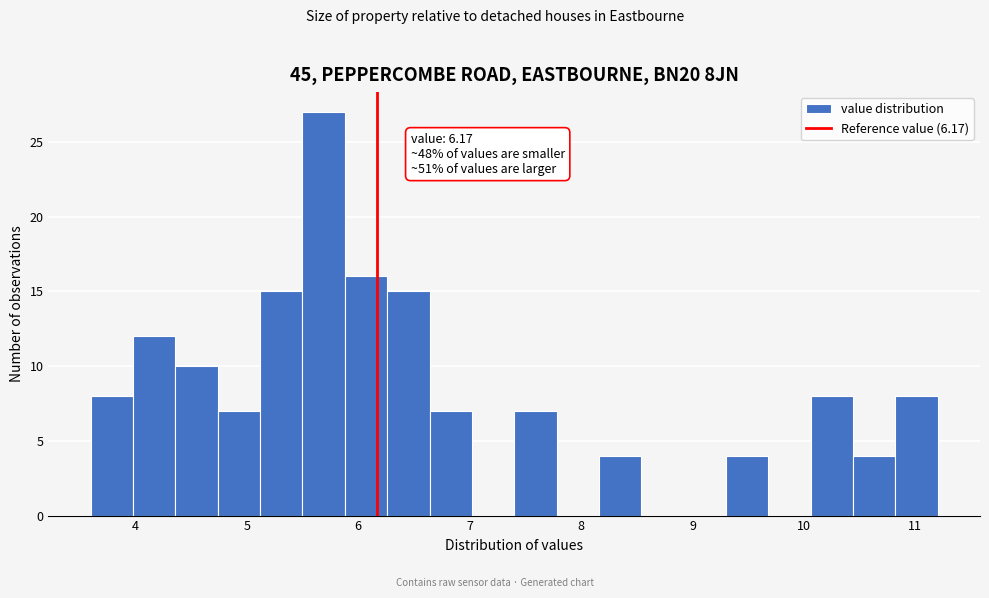

Around what value on the x-axis is the tallest bar? Give the approximate position of its centre, as read against the axis.

5.7